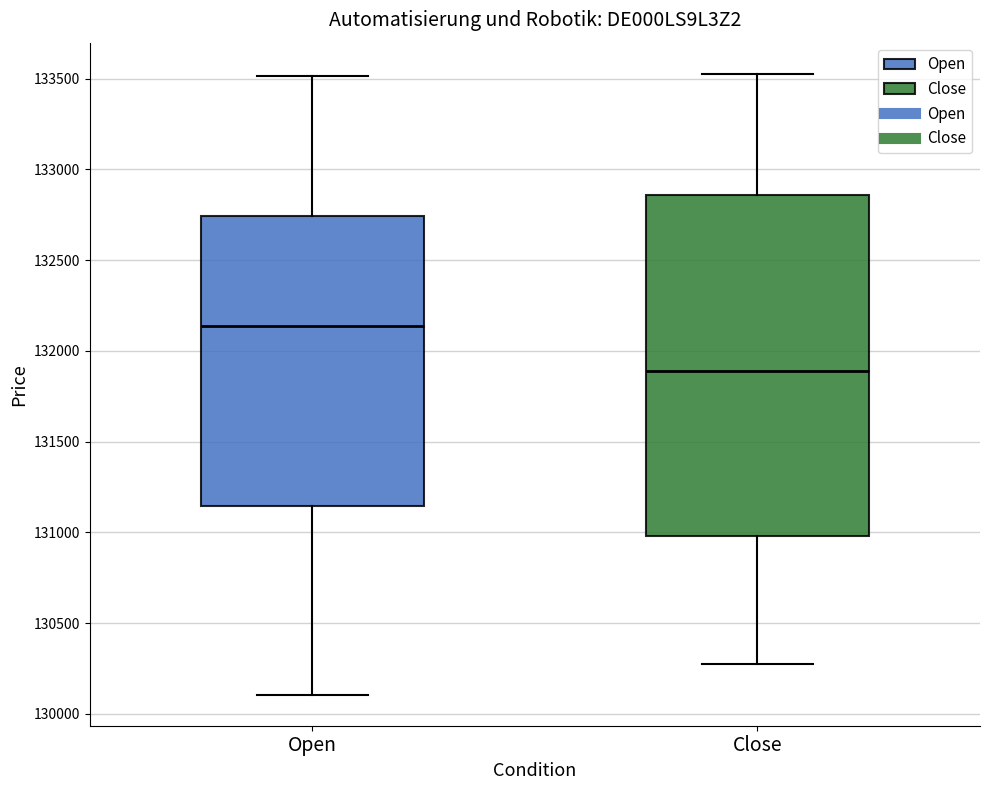

Which box's median line is the highest?

Open